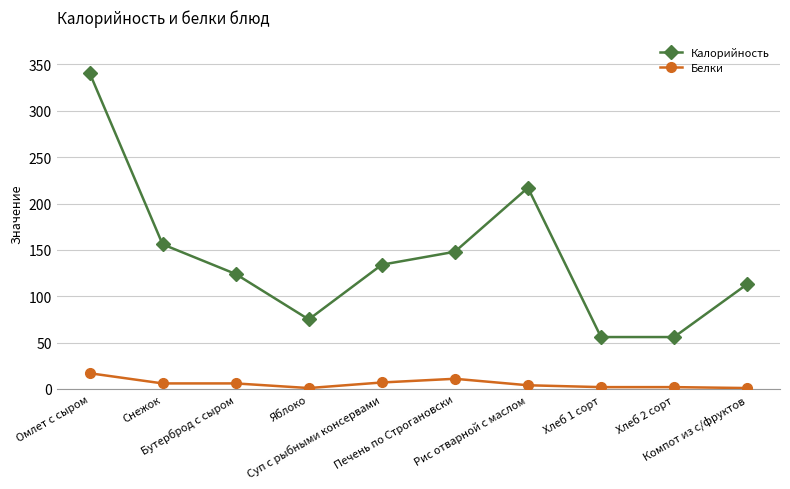

How many data points does each series have?

10